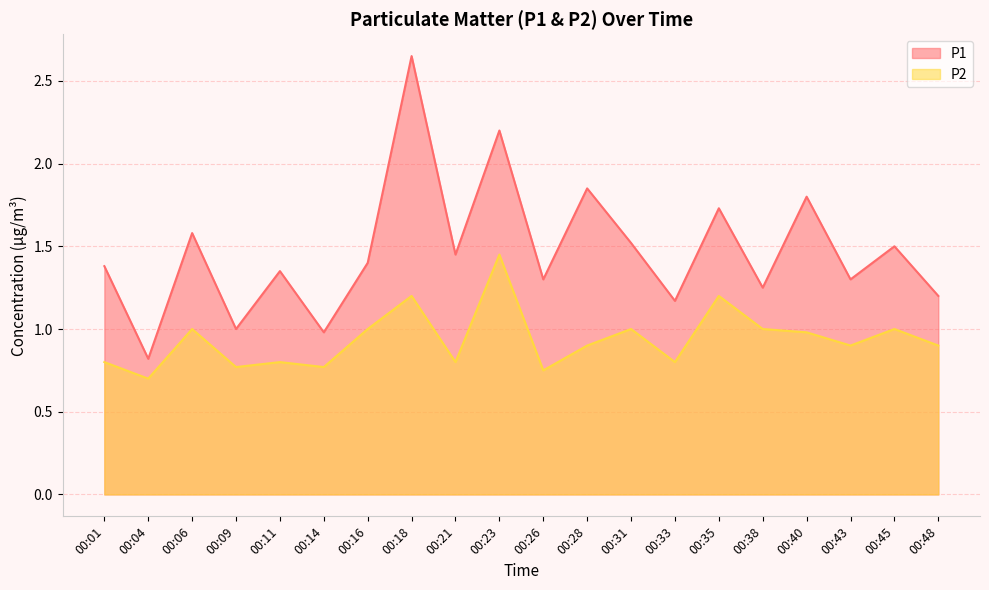

What is the difference between the highest and lowest values at 00:48?

0.3